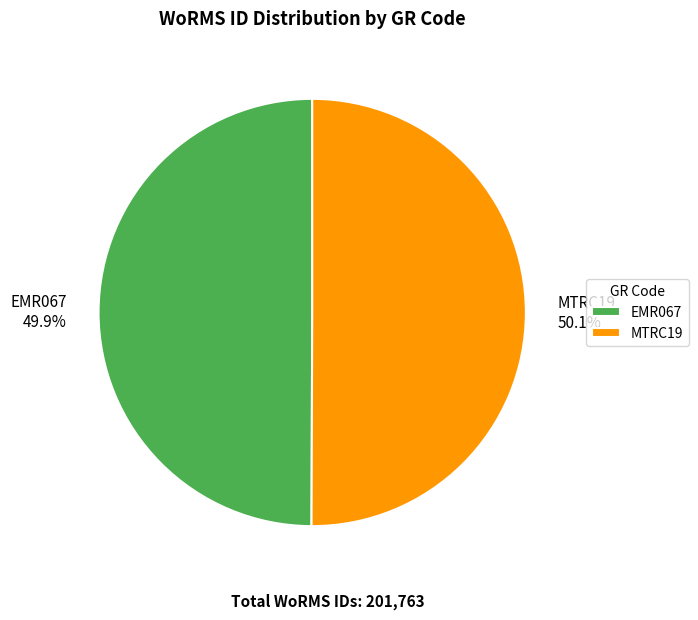

What is the ratio of the value at MTRC19 50.1% to the value at EMR067 49.9%?

1.0